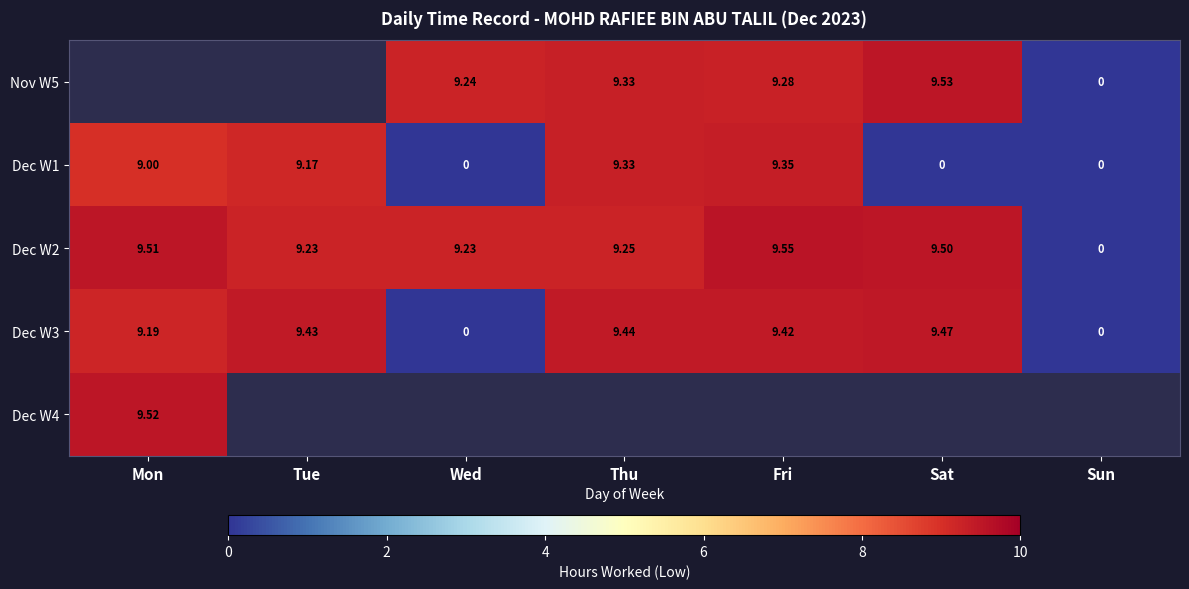

At which category does the chart reach its minimum across all series?

Sun